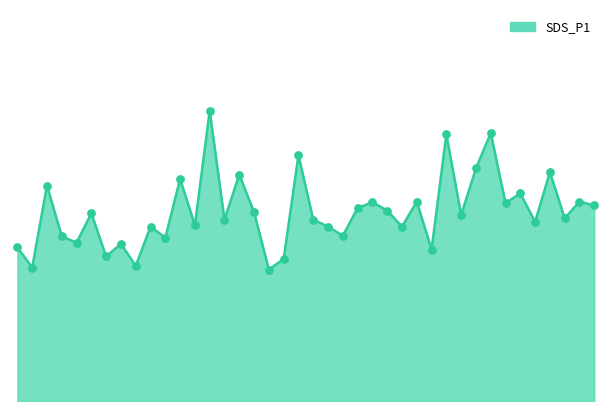

Does the chart have visible grid lines?

No